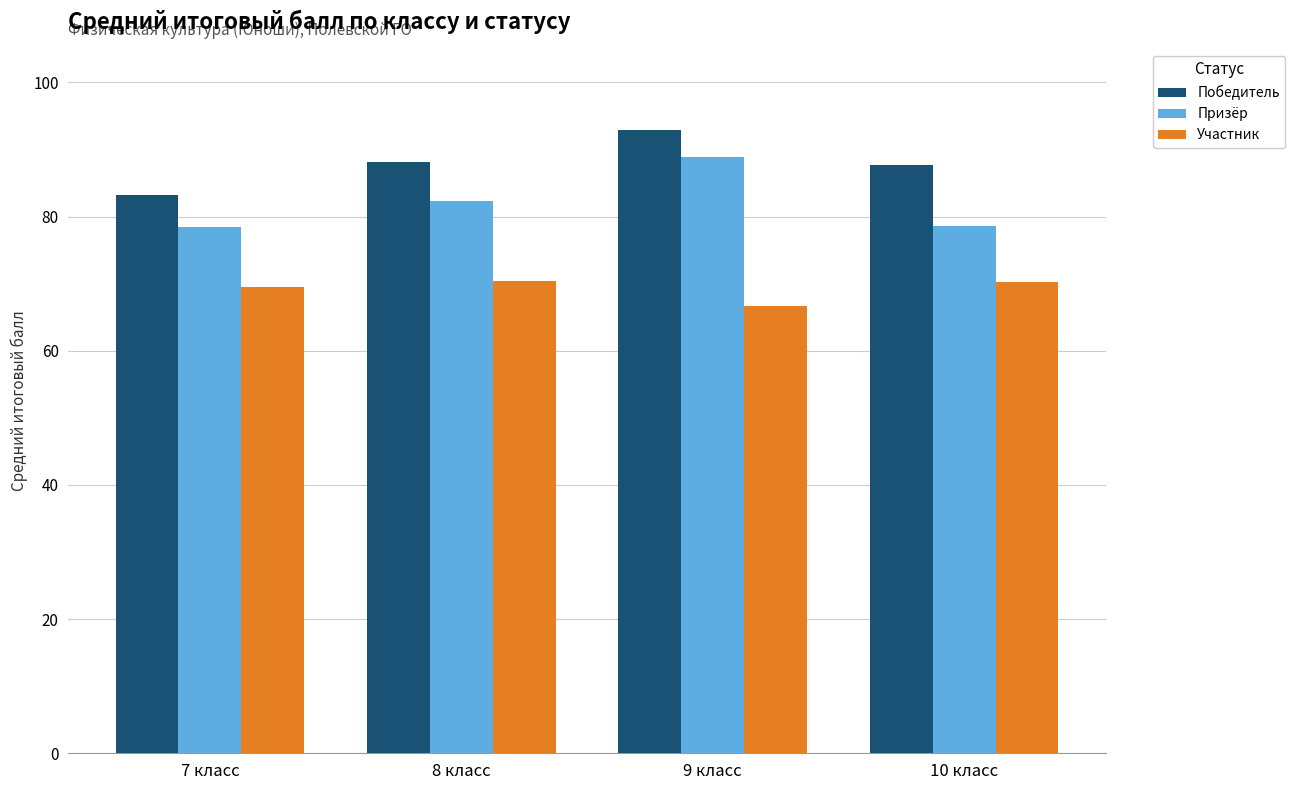

Where does the Призёр series first go above 82?

8 класс